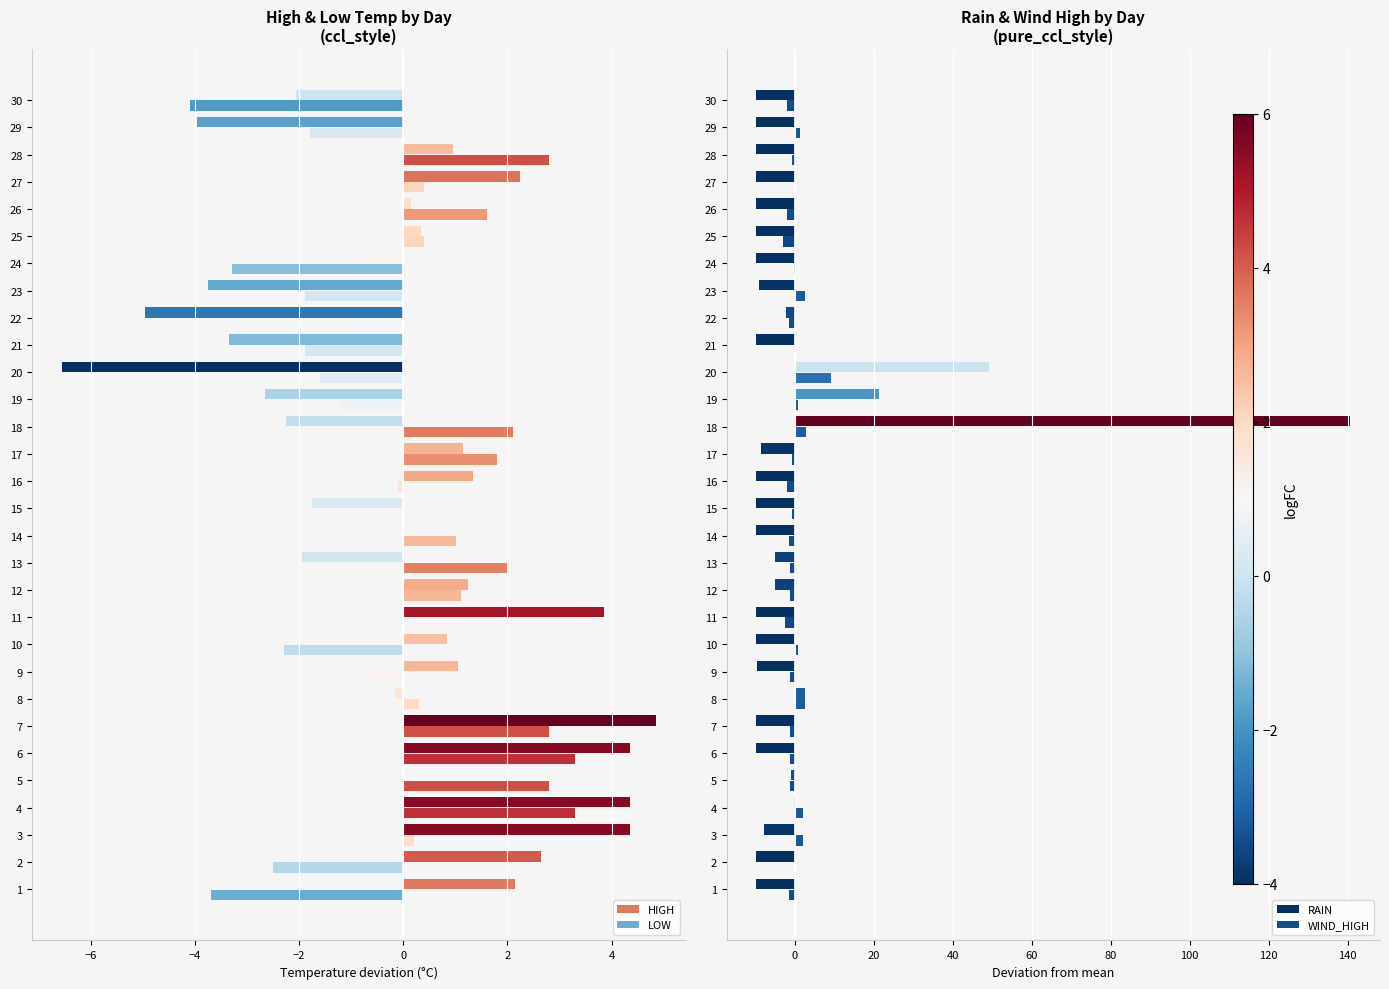

The LOW series shows -3.3 at 24. True or false?

True